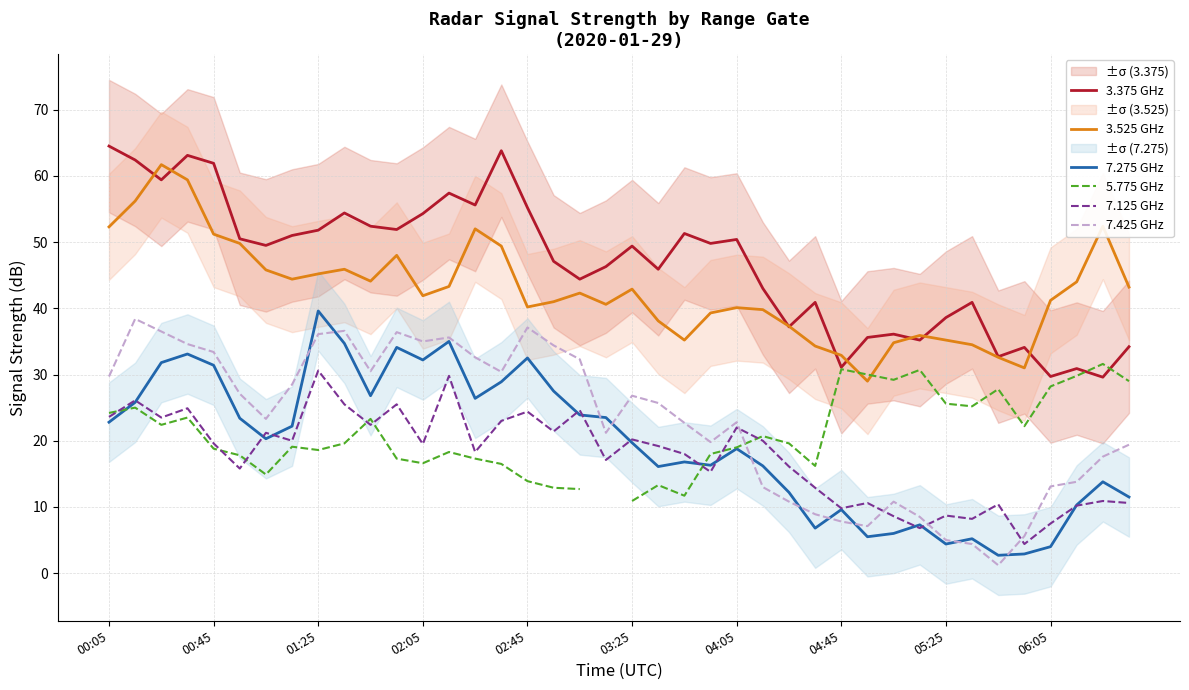

What is the value of the 3.525 GHz point at the 39th from the left?

52.4